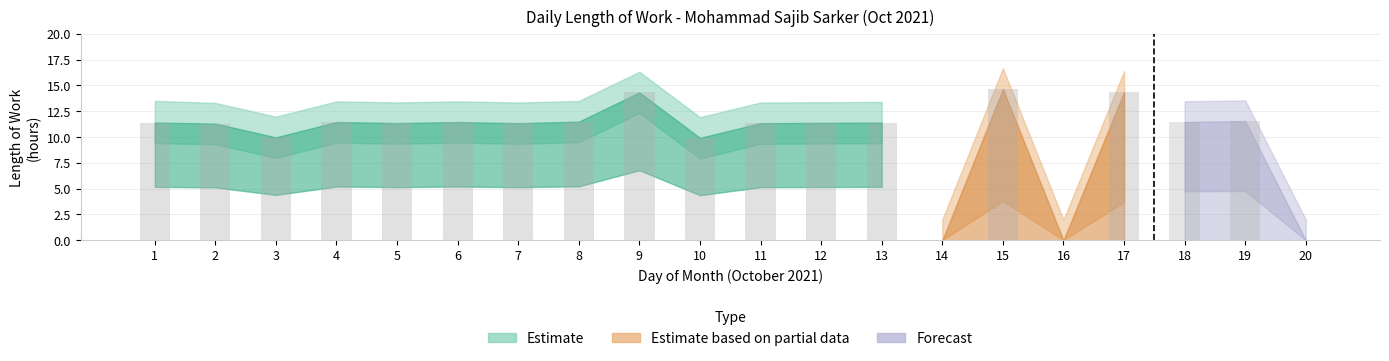

Between 12 and 18, which is larger?

18